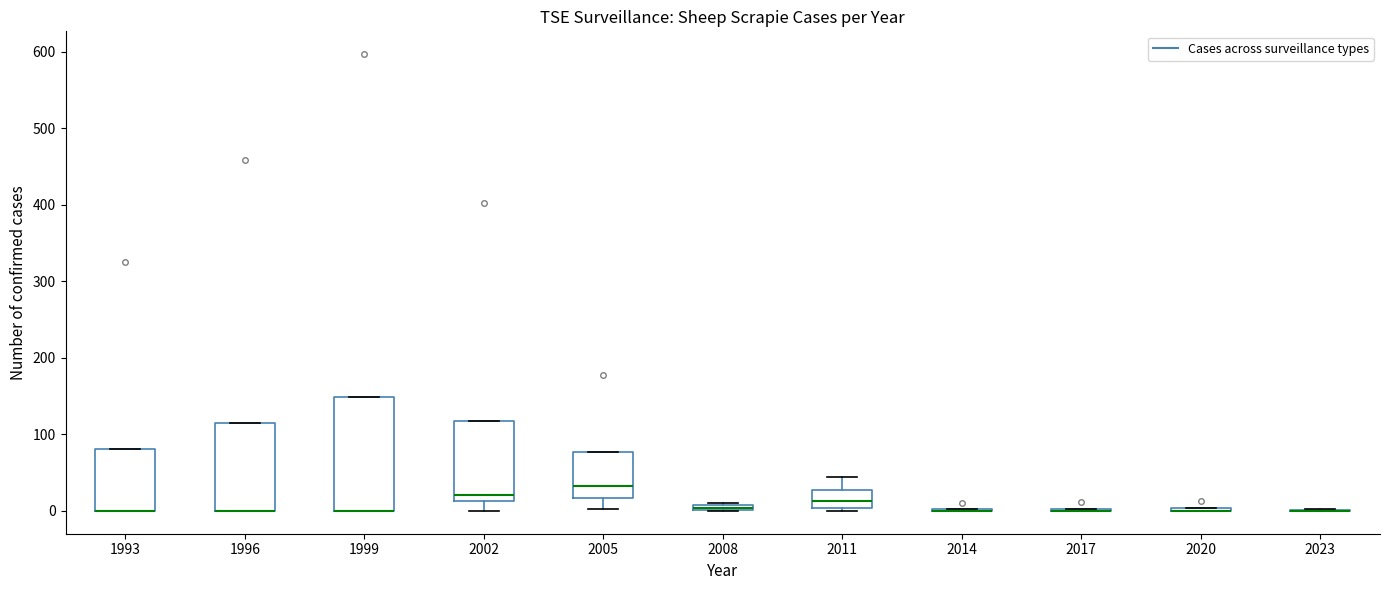

Which box is the tallest, from its lower edge to its upper edge?

1999